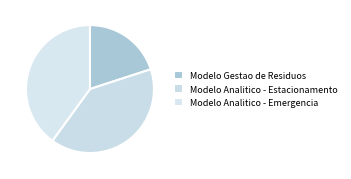

Rank the categories by value from lowest to highest.

Modelo Gestao de Residuos, Modelo Analitico - Estacionamento, Modelo Analitico - Emergencia